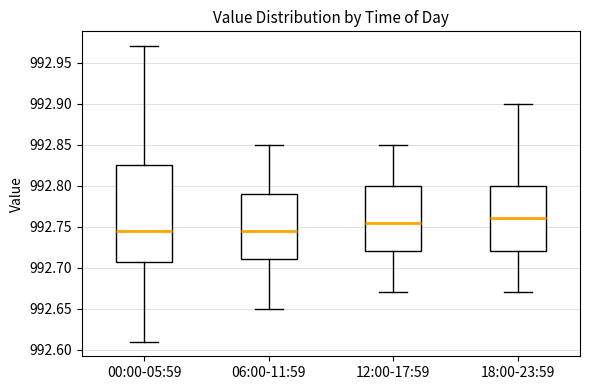

Reading left to right, read every box against the y-axis: the position of its median line, the range the box covers, and the ends of its whiskers. The values are not printed on the chart, so give them approximately, as read against the axis.

00:00-05:59: median 992.745, box 992.710 to 992.825, whiskers 992.610 to 992.970
06:00-11:59: median 992.745, box 992.710 to 992.790, whiskers 992.650 to 992.850
12:00-17:59: median 992.755, box 992.720 to 992.800, whiskers 992.670 to 992.850
18:00-23:59: median 992.760, box 992.720 to 992.800, whiskers 992.670 to 992.900